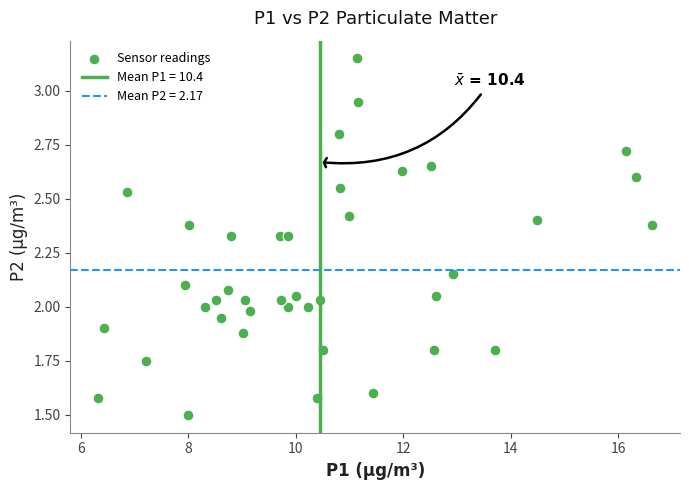

What is the range of X values (max minus min)?

10.3